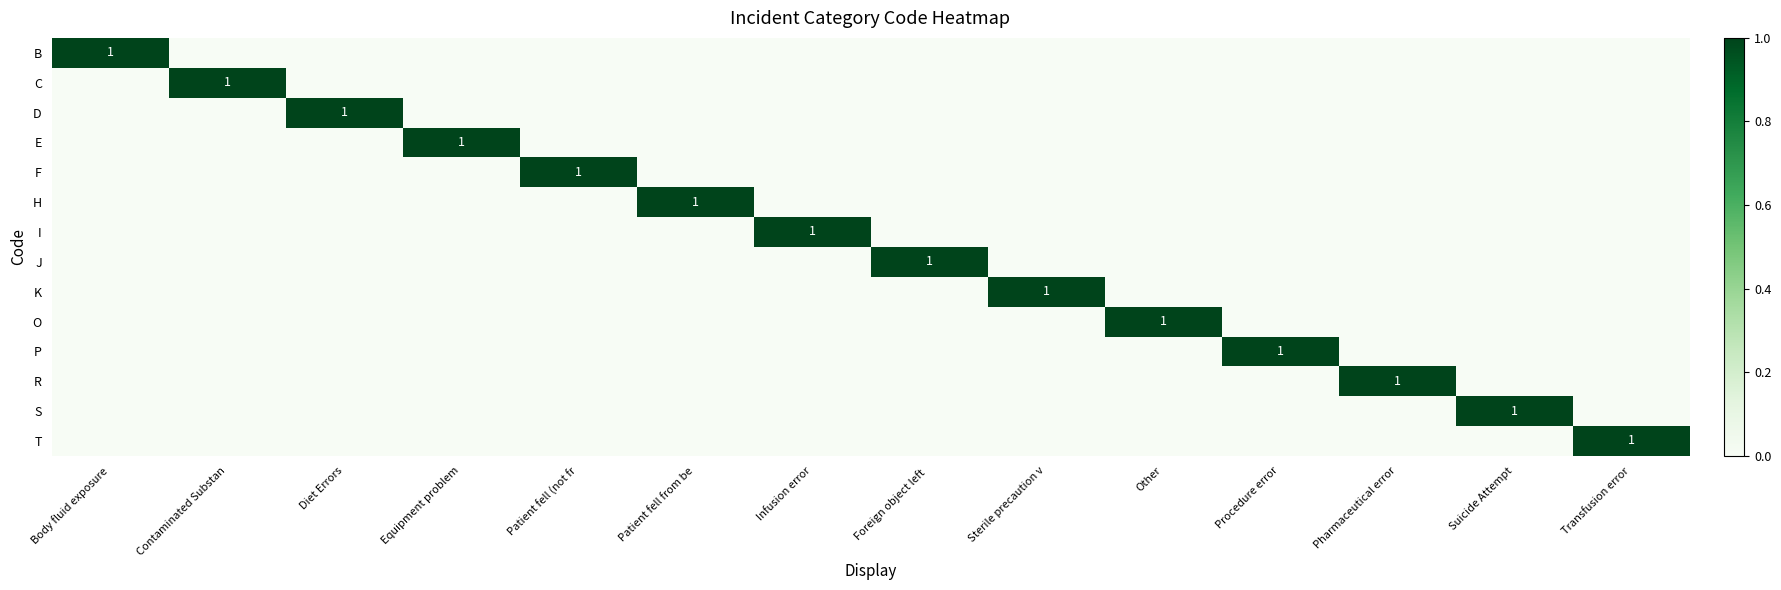

What is the difference between the highest and lowest values at Patient fell (not fr?

1